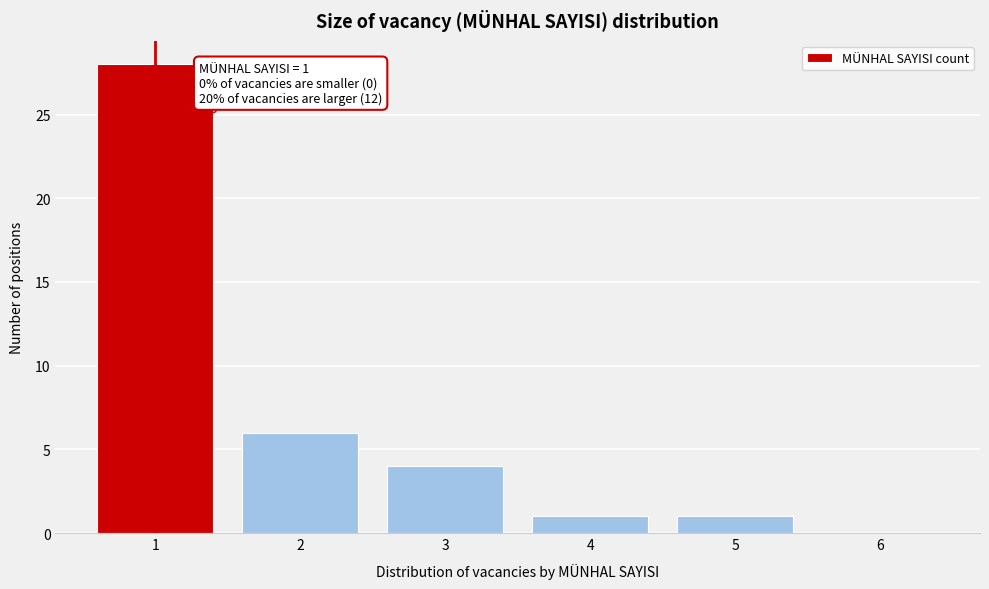

Reading left to right, what are all the values shown in this chart?

1=28	2=6	3=4	4=1	5=1	6=0